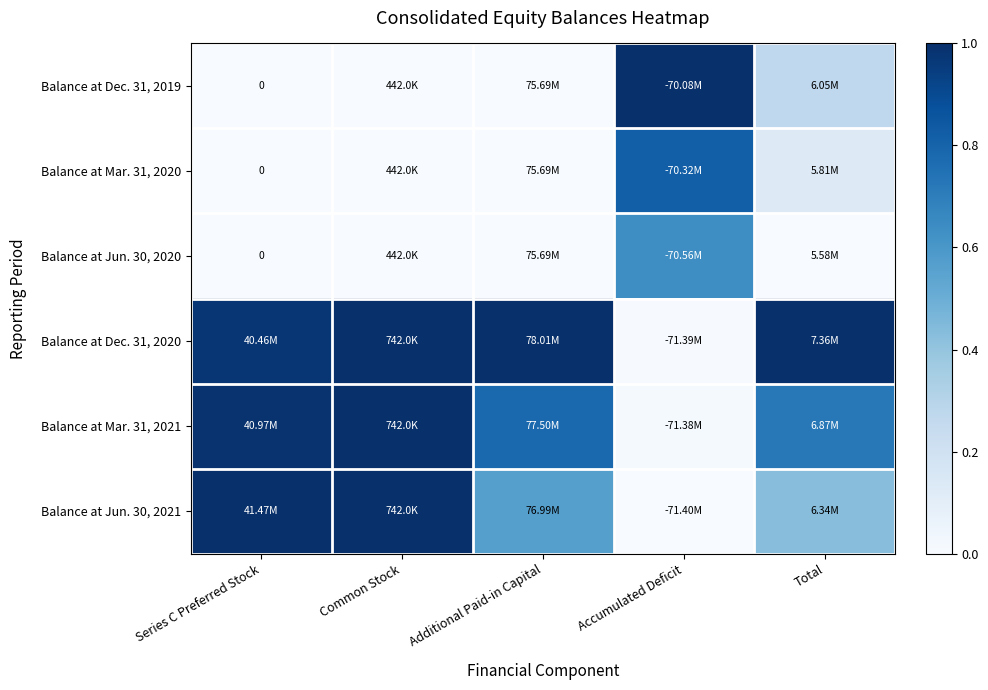

At Series C Preferred Stock, list the series in order from largest to smallest.

Balance at Jun. 30, 2021, Balance at Mar. 31, 2021, Balance at Dec. 31, 2020, Balance at Dec. 31, 2019, Balance at Mar. 31, 2020, Balance at Jun. 30, 2020